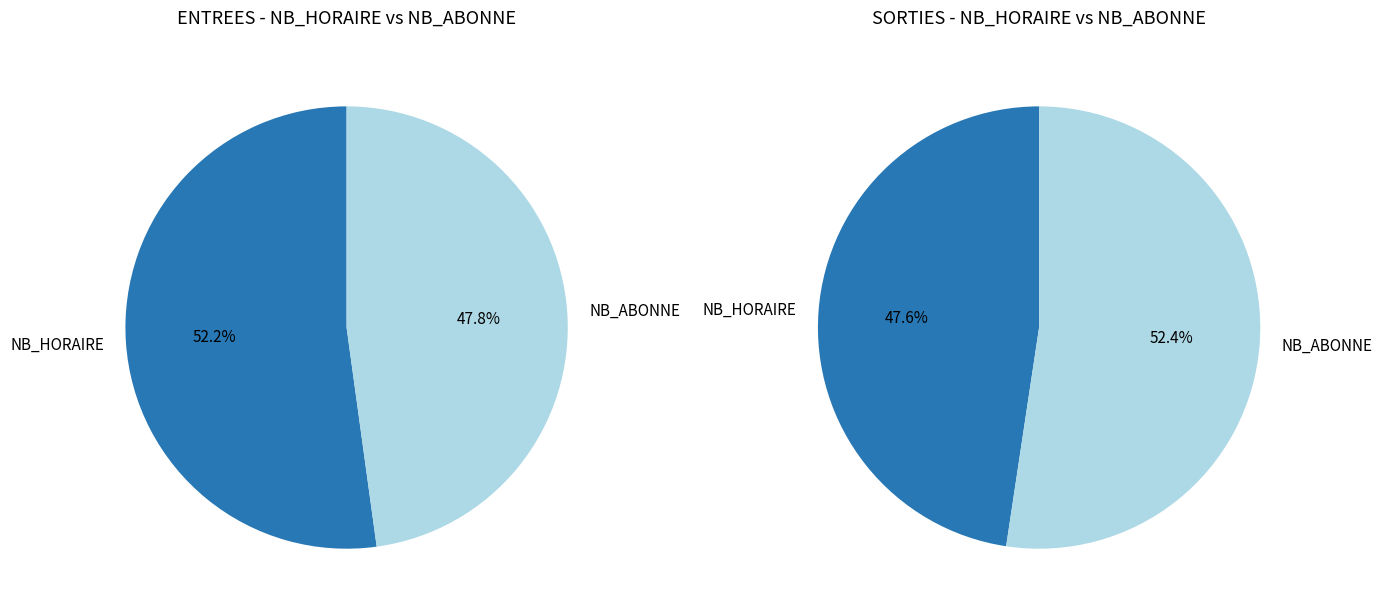

Is it true that SORTIES is 58% of the pie?

True